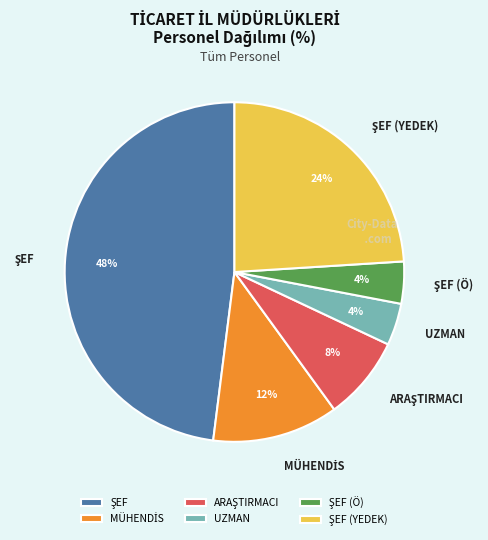

To the nearest percent, what is the difference between the largest and smallest slice percentages?

44%